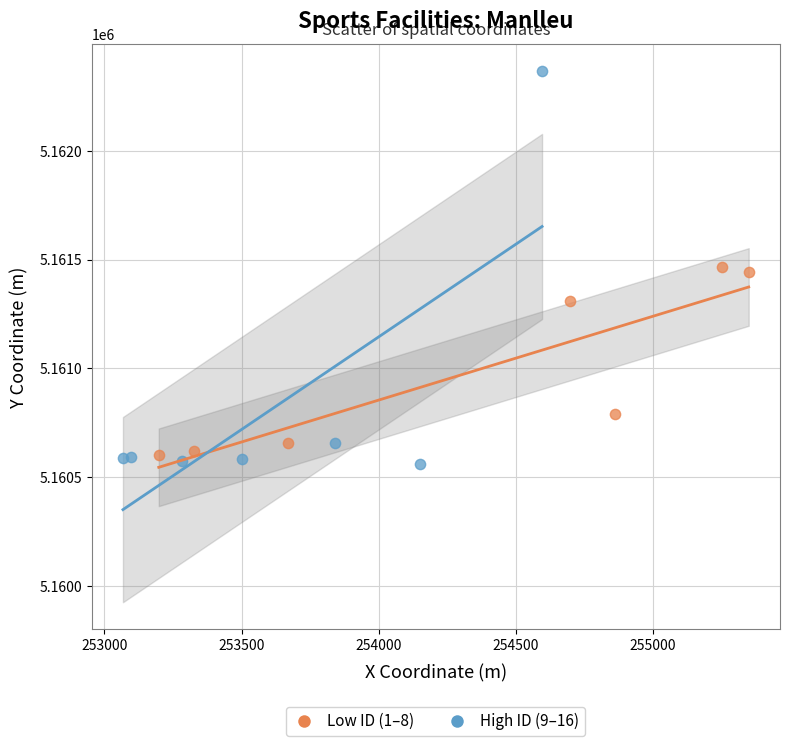

What are all the series names shown in the legend?

Low ID (1–8), High ID (9–16)